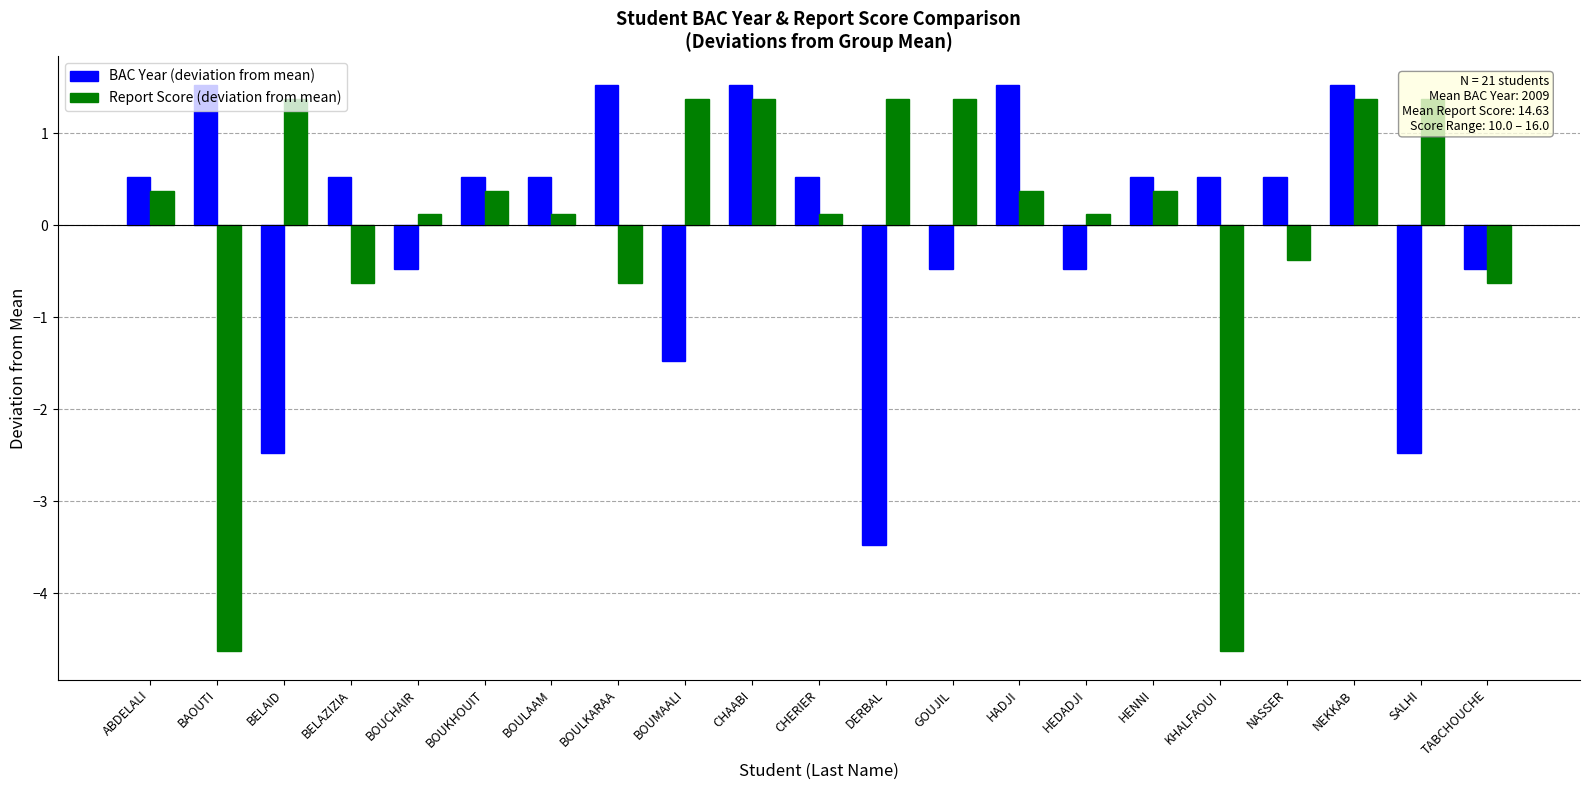

Which series has the largest total across all categories?

BAC Year (deviation from mean)